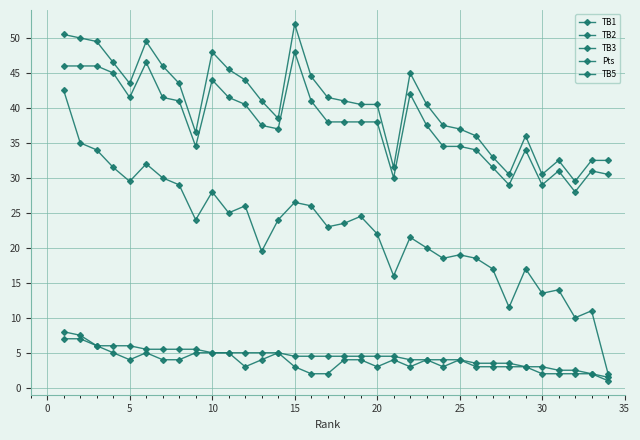

Does the chart have visible grid lines?

Yes